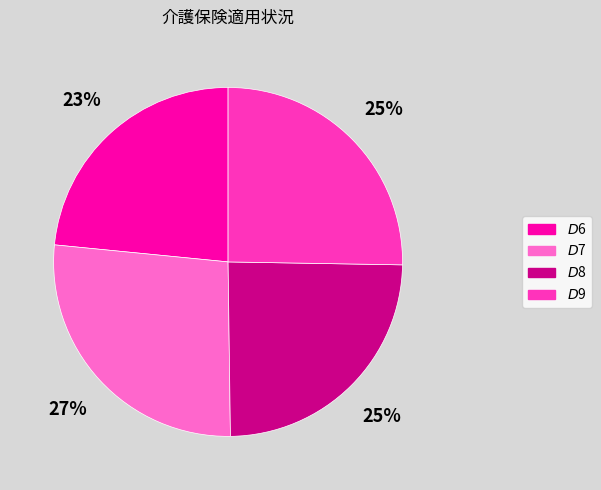

Does any single category account for the majority?

No